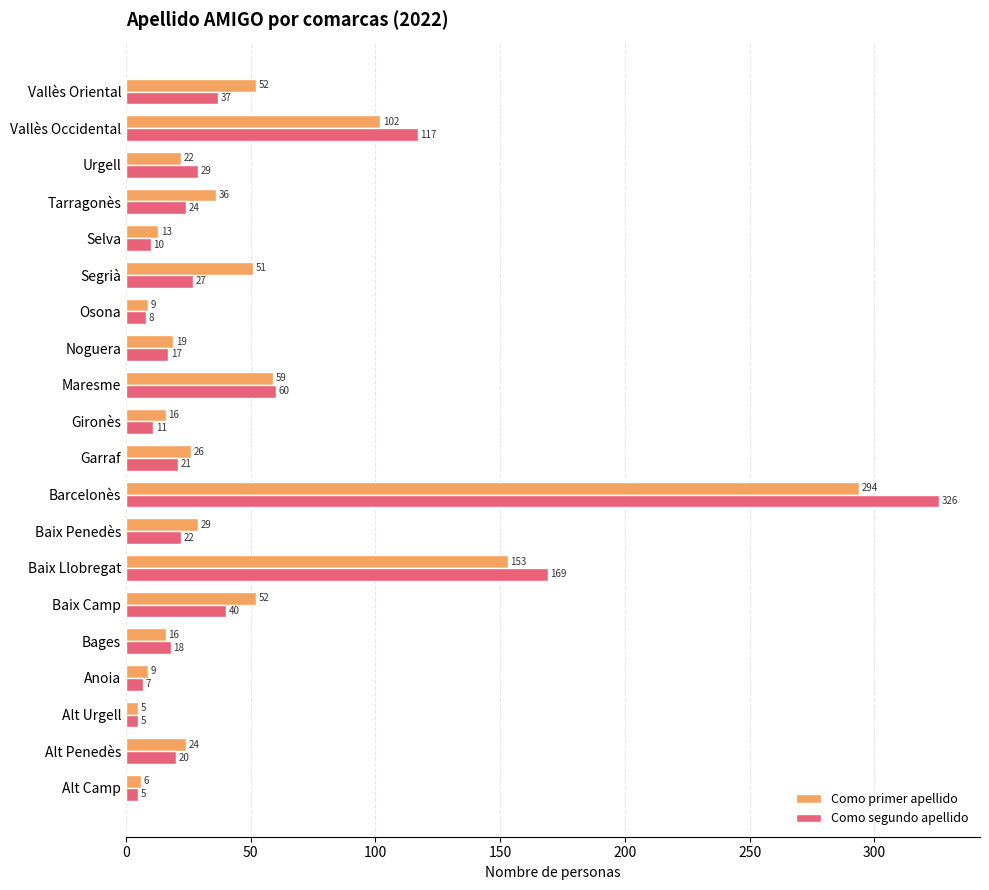

How many data points does each series have?

20